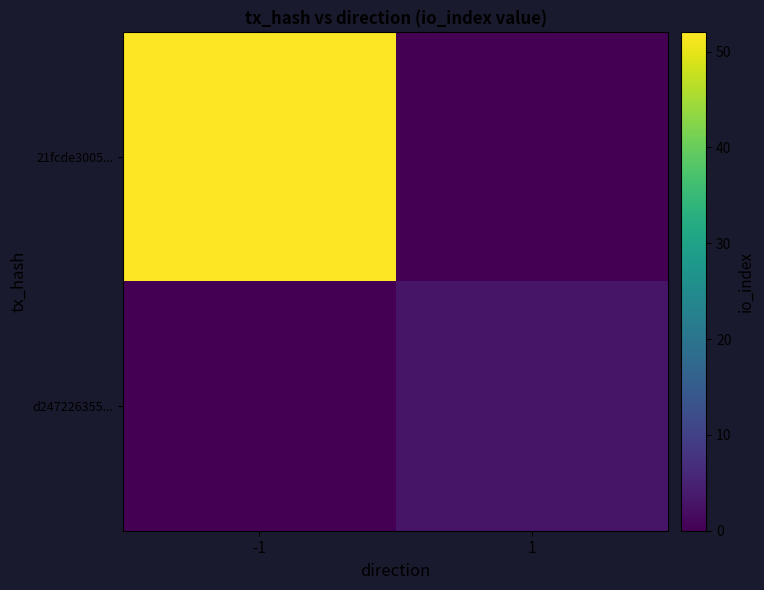

What is the spread (max minus min) of values at 1?

3